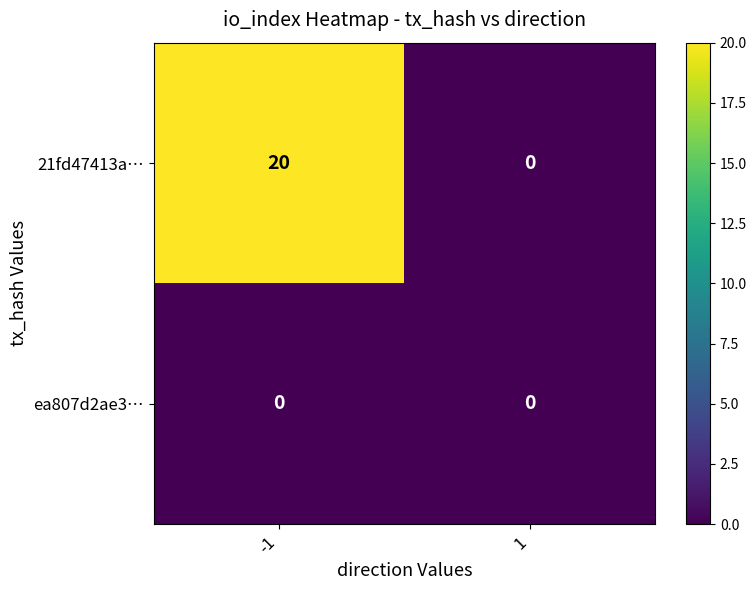

Count the number of categories in the chart.

2